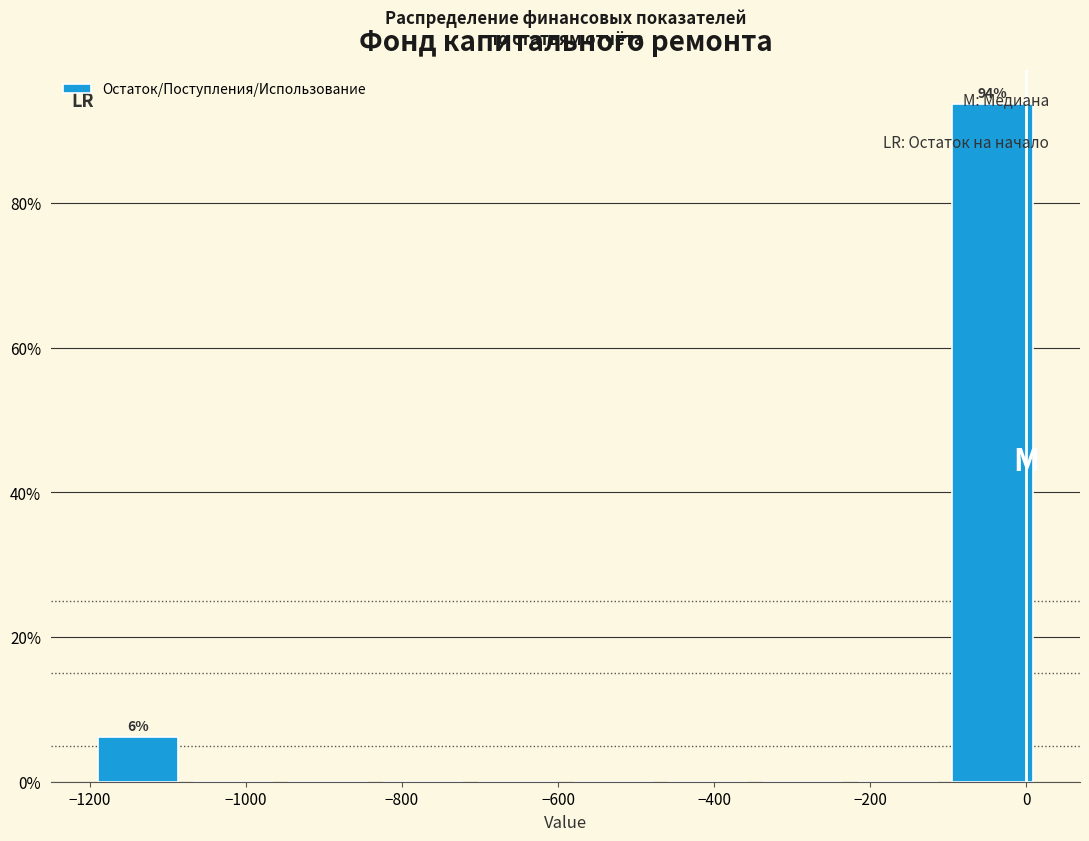

Which range on the x-axis has the tallest bar?

-100 to 20